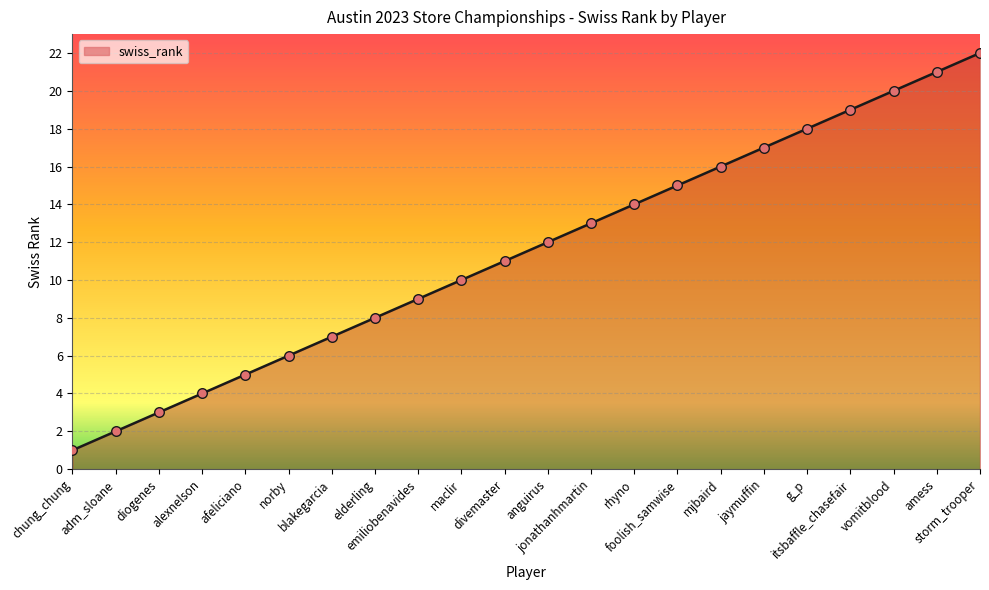

What is the ratio of the value at adm_sloane to the value at emiliobenavides?

0.2